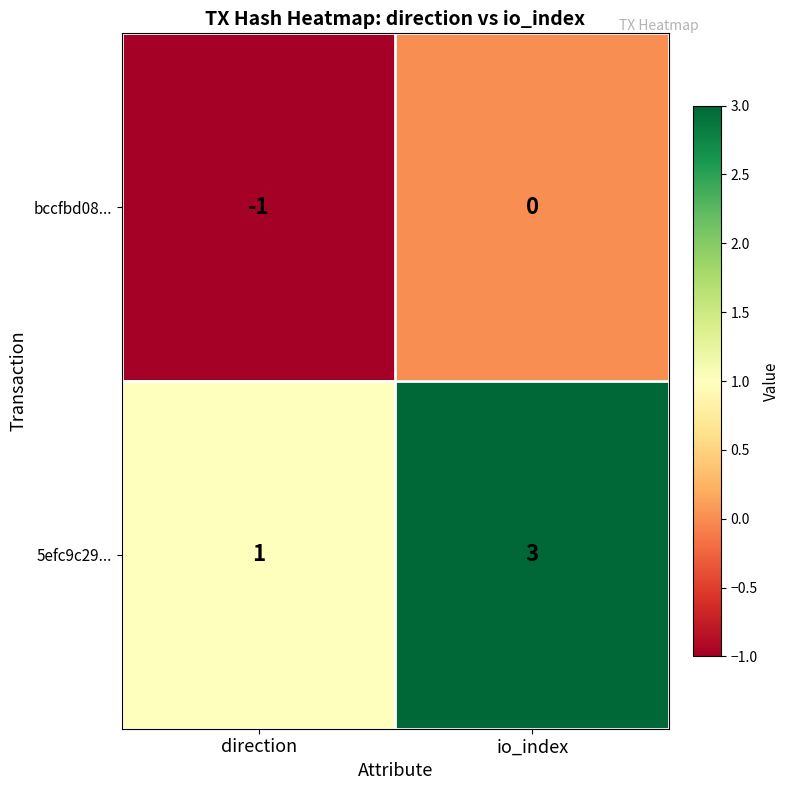

Rank the series at direction from highest to lowest value.

5efc9c29..., bccfbd08...